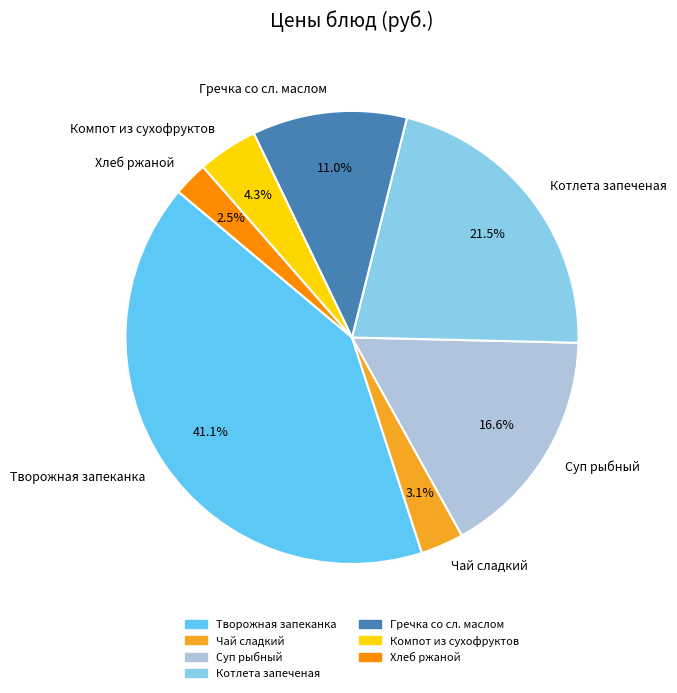

Does Гречка со сл. маслом represent more than half of the total?

No